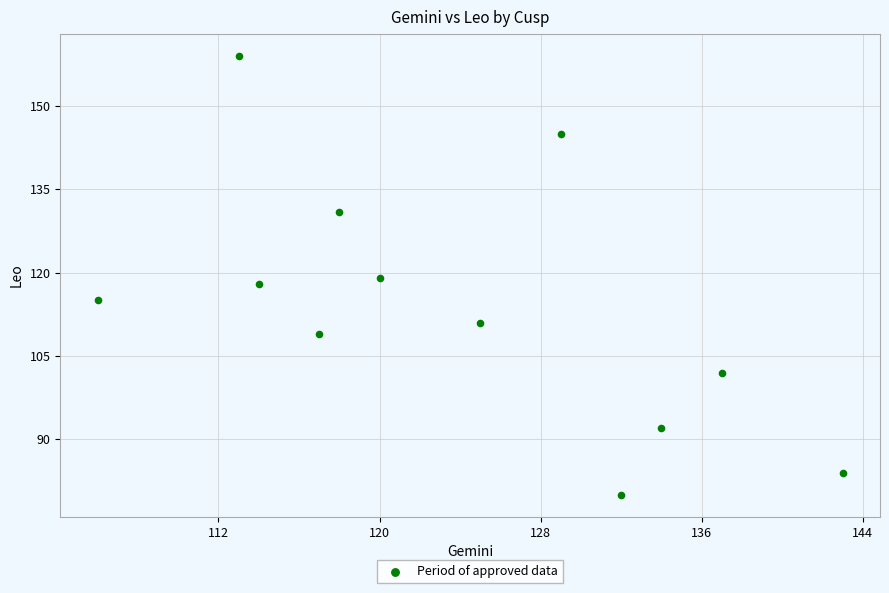

What is the average Y value?

114